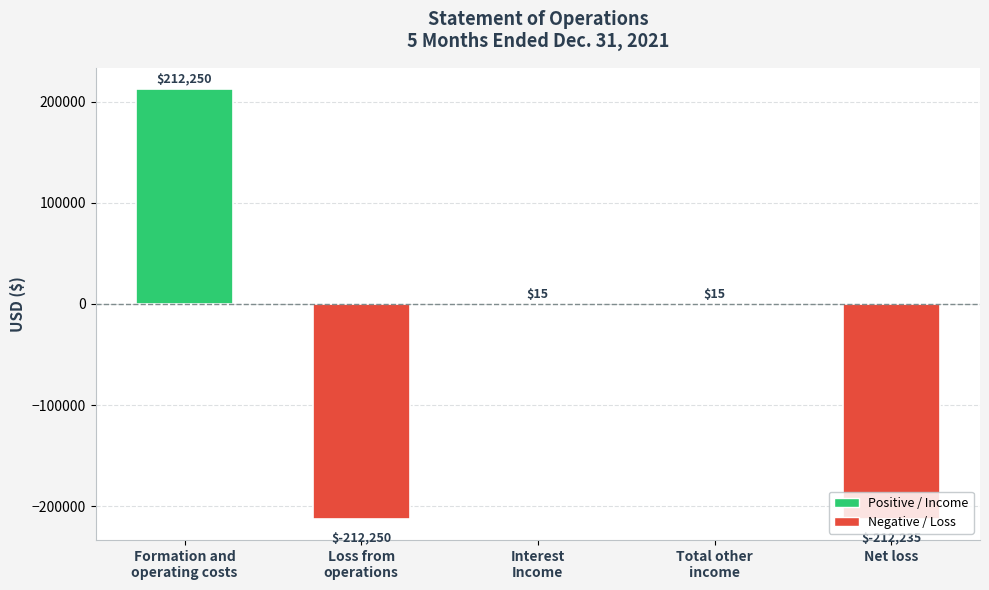

What is the sum of the values at Net loss and Formation and
operating costs?

15